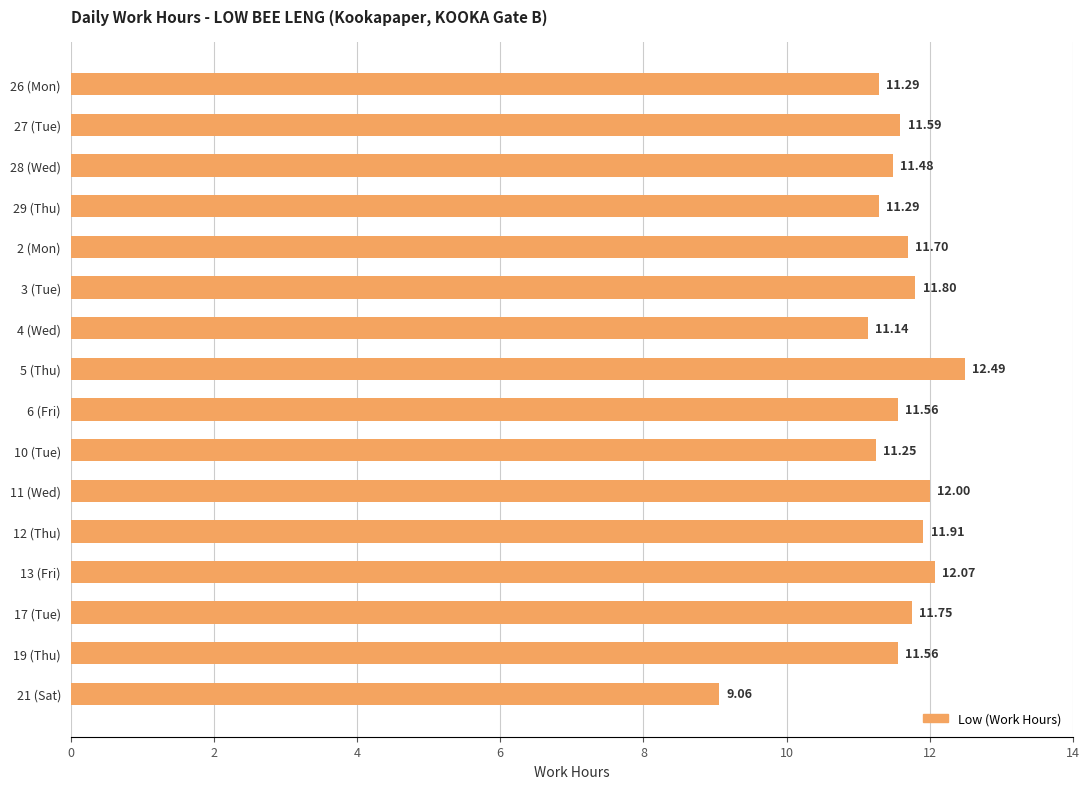

What is the difference between the maximum and minimum values?

3.4